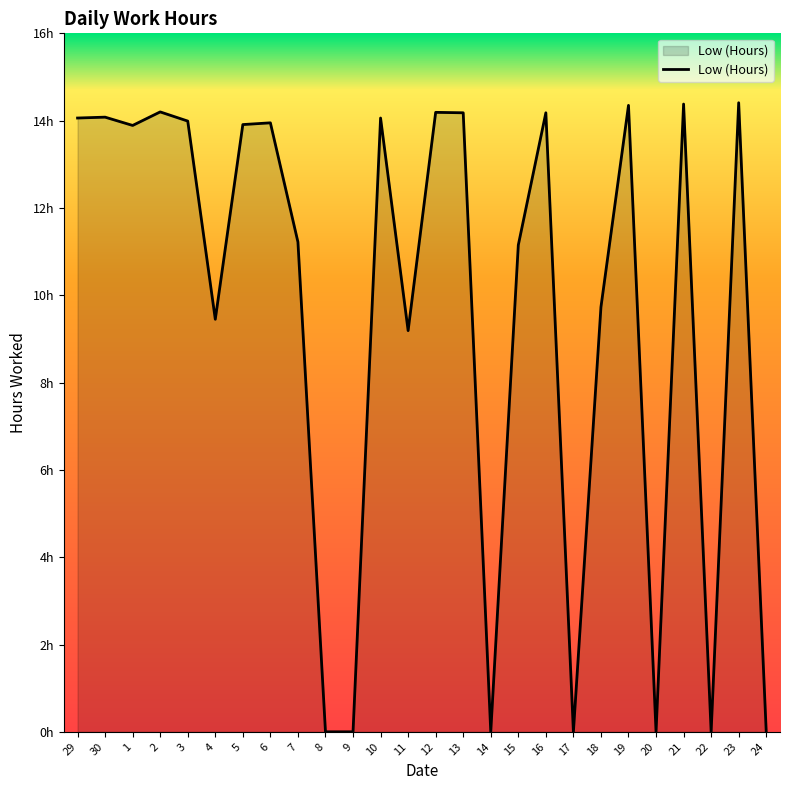

Rank the categories by value from highest to lowest.

23, 21, 19, 2, 12, 13, 16, 30, 29, 10, 3, 6, 5, 1, 7, 15, 18, 4, 11, 8, 9, 14, 17, 20, 22, 24